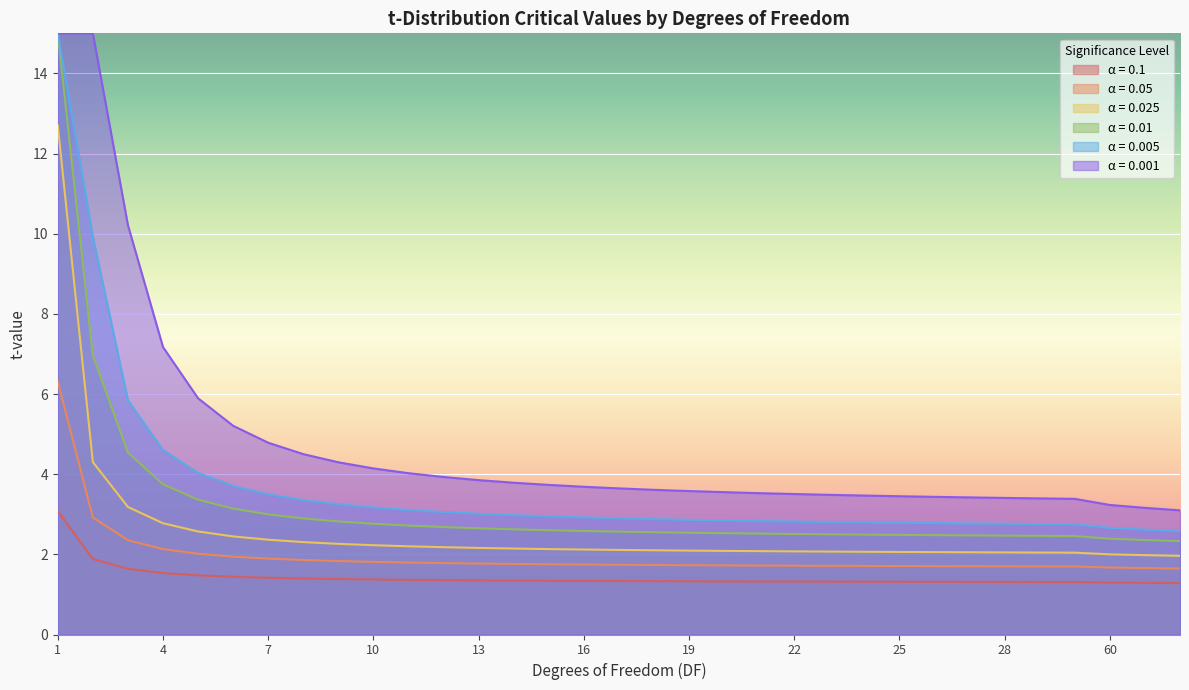

At which label does α = 0.025 reach its peak?

1